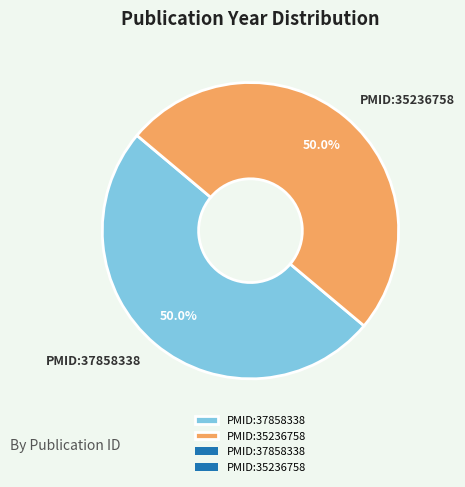

Count the number of slices in the pie.

2